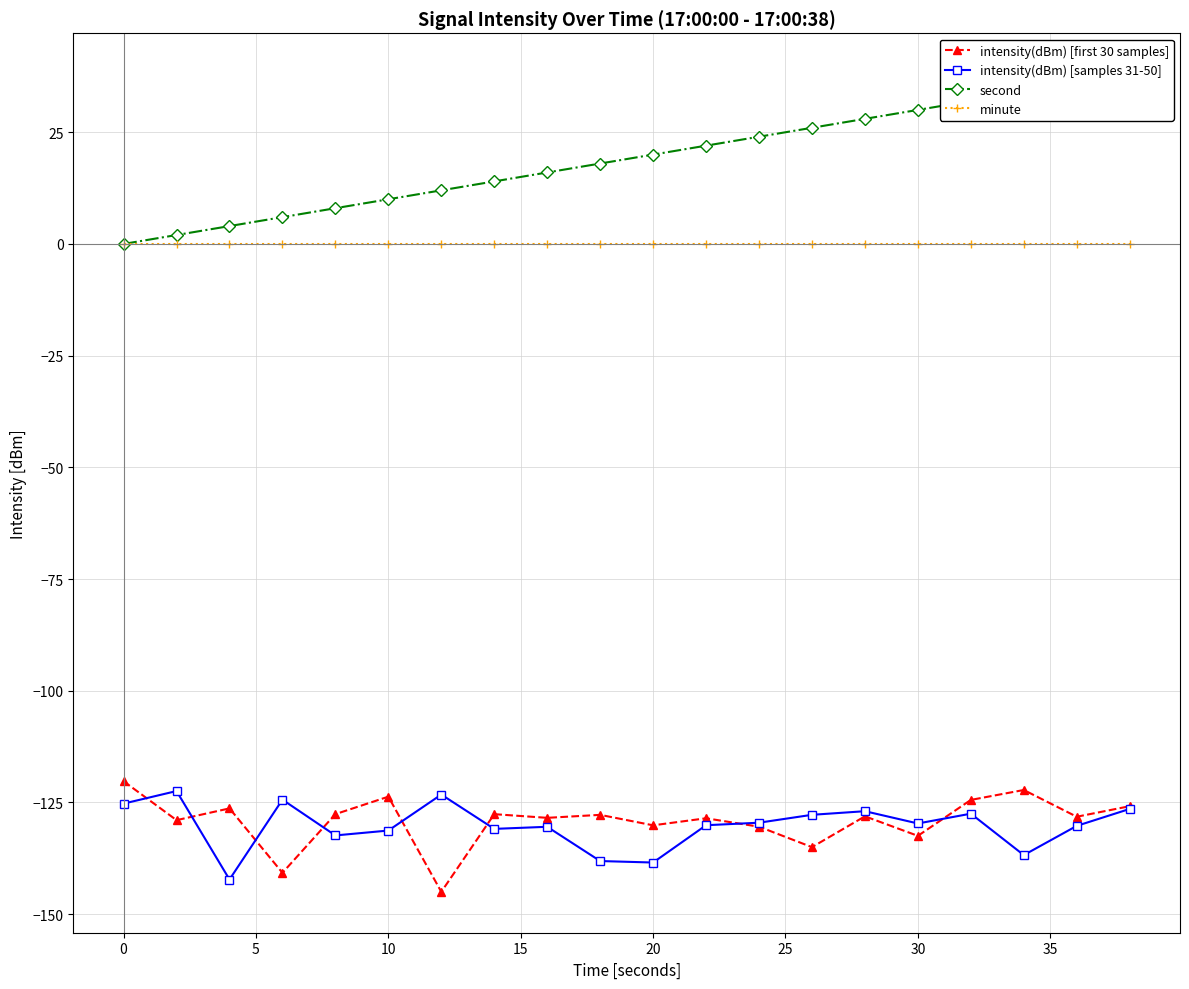

True or false: intensity(dBm) [samples 31-50] and second intersect in this chart.

False